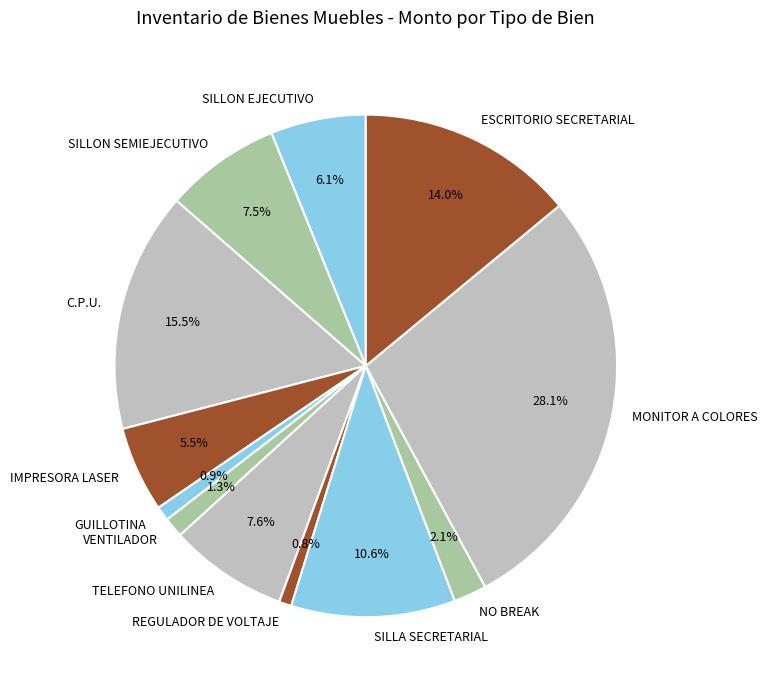

Approximately how many times larger is the value at IMPRESORA LASER compared to TELEFONO UNILINEA?

0.7